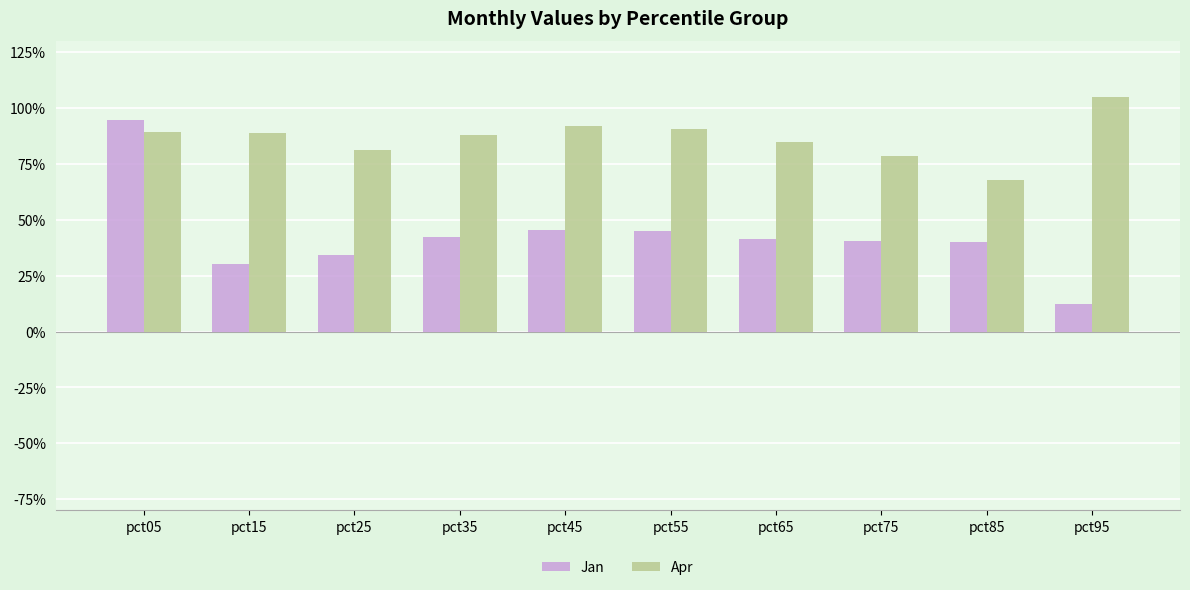

Rank the series by their maximum value, from lowest to highest.

Jan, Apr